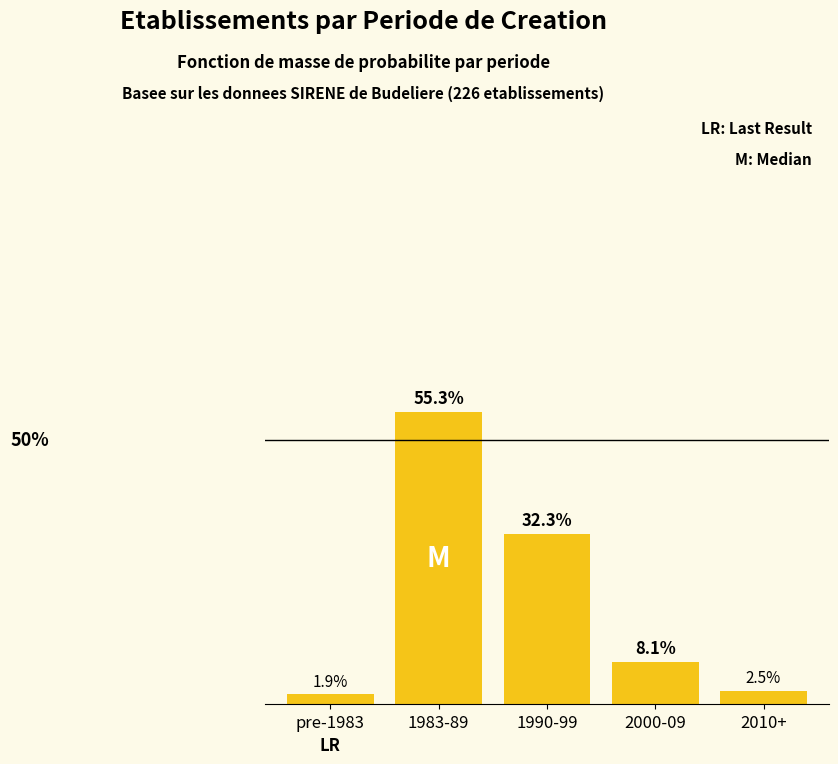

Where does the data first go above 8?

1983-89